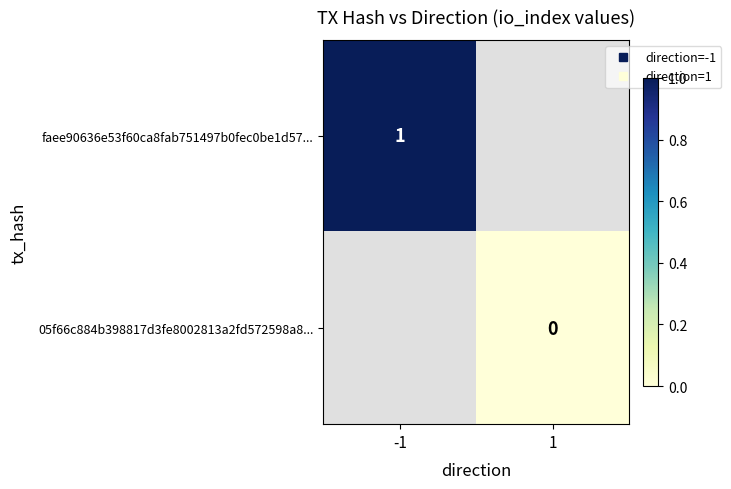

The value of faee90636e53f60ca8fab751497b0fec0be1d57... at -1 is 1.0. True or false?

True